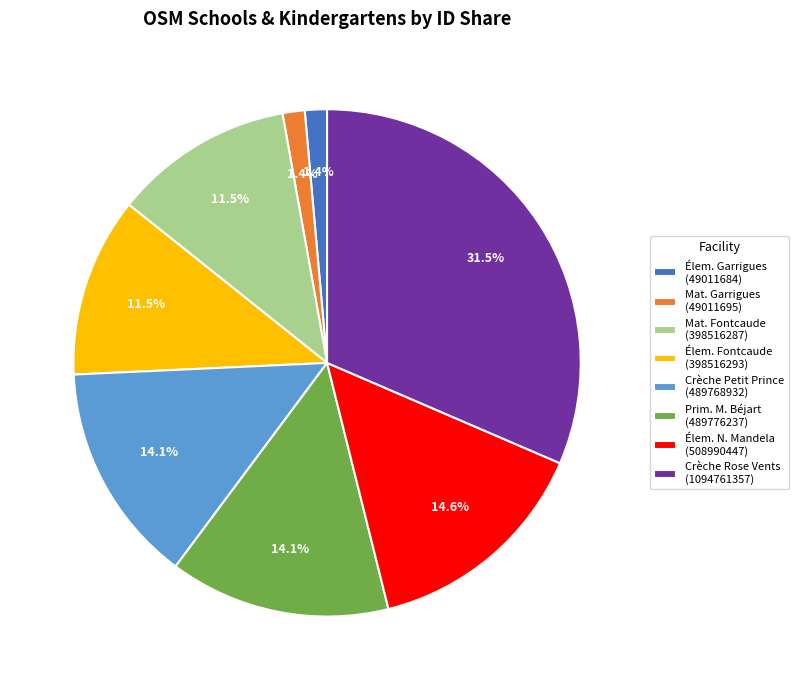

Is there any slice that represents more than half of the pie?

No